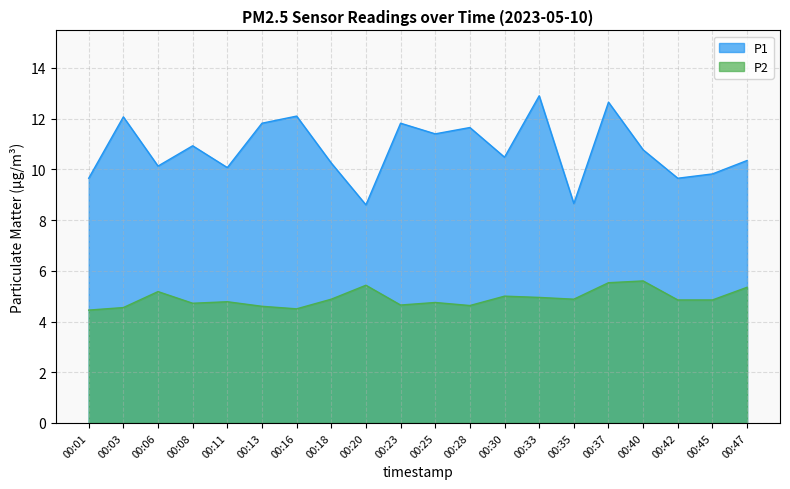

Reading left to right, transcribe all the data shown in this chart.

P1: 9.7	12.1	10.1	10.9	10.1	11.8	12.1	10.2	8.6	11.8	11.4	11.7	10.5	12.9	8.7	12.7	10.8	9.7	9.8	10.3
P2: 4.5	4.5	5.2	4.7	4.8	4.6	4.5	4.9	5.4	4.7	4.8	4.6	5.0	5.0	4.9	5.5	5.6	4.8	4.8	5.3